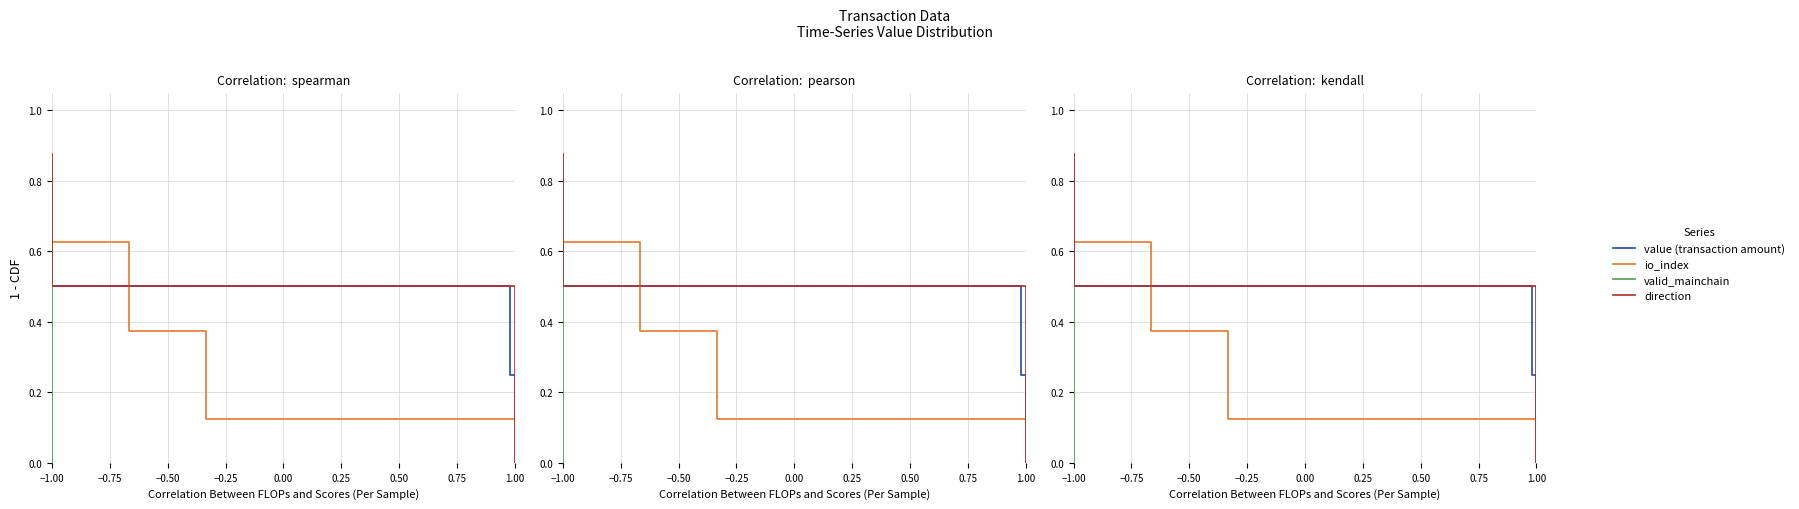

How many lines are shown in the chart?

4